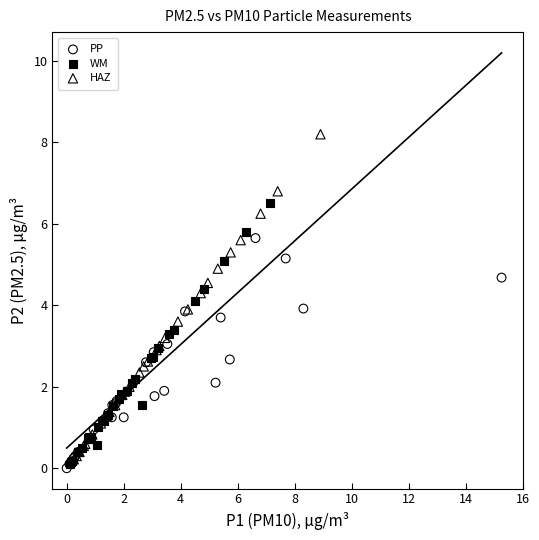

Which series reaches the maximum Y coordinate?

HAZ